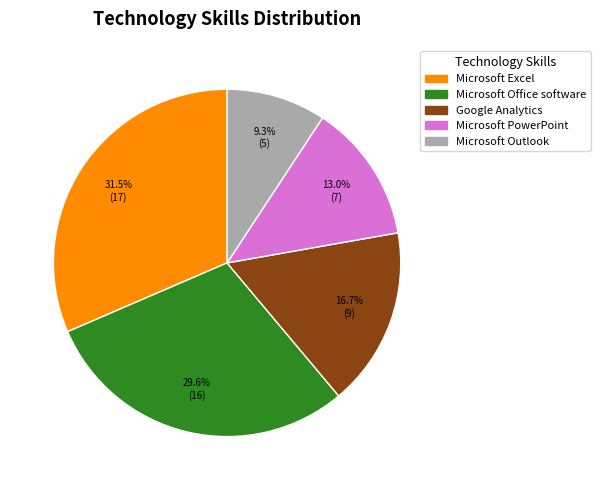

Count the number of slices in the pie.

5